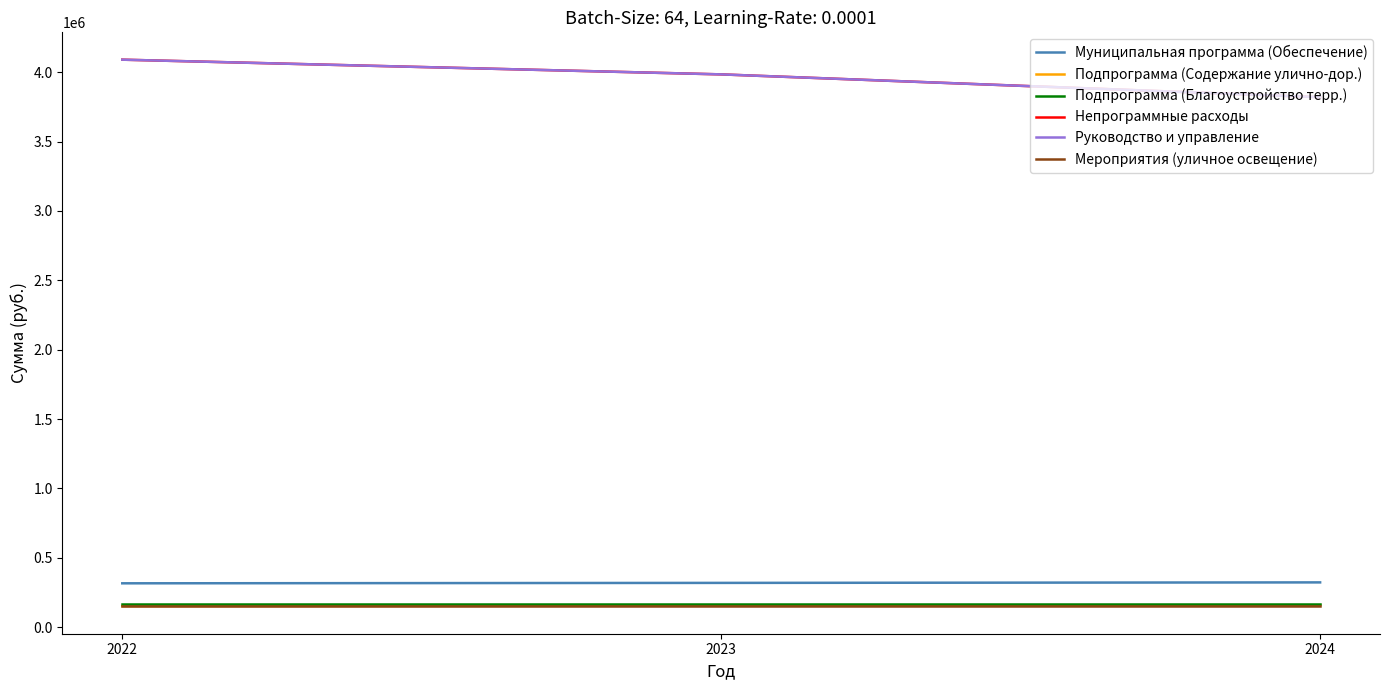

Which category has the lowest value in the Подпрограмма (Содержание улично-дор.) series?

2022